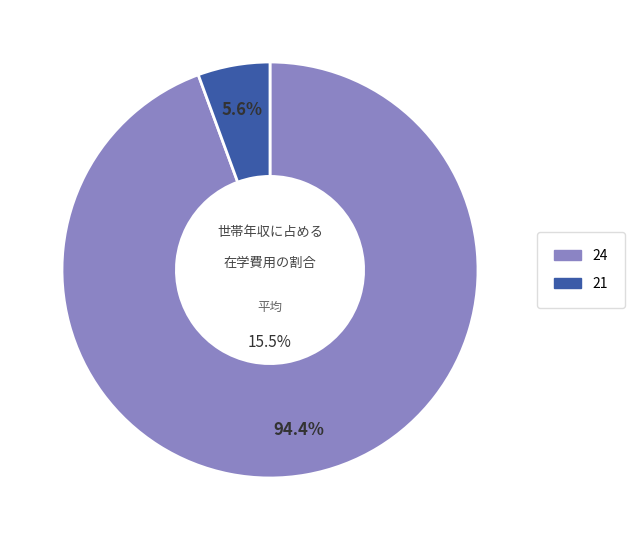

Approximately how many times larger is the value at 21 compared to 24?

0.1